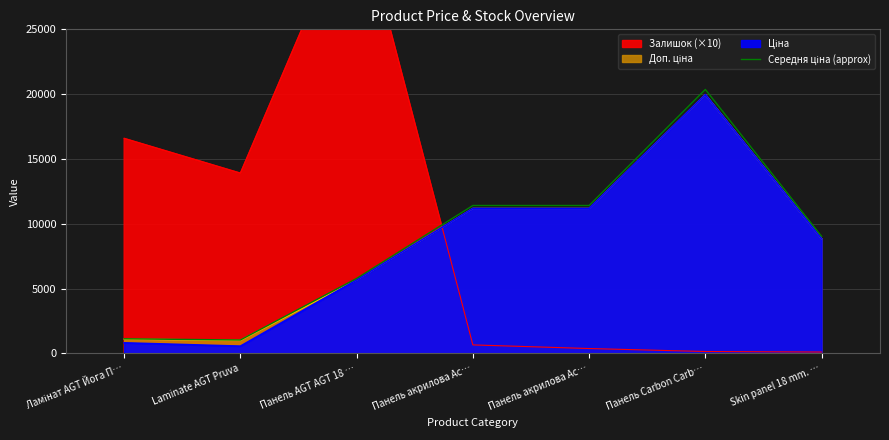

What is the change in value from Панель AGT AGT 18 … to Skin panel 18 mm. …?

+3246.5